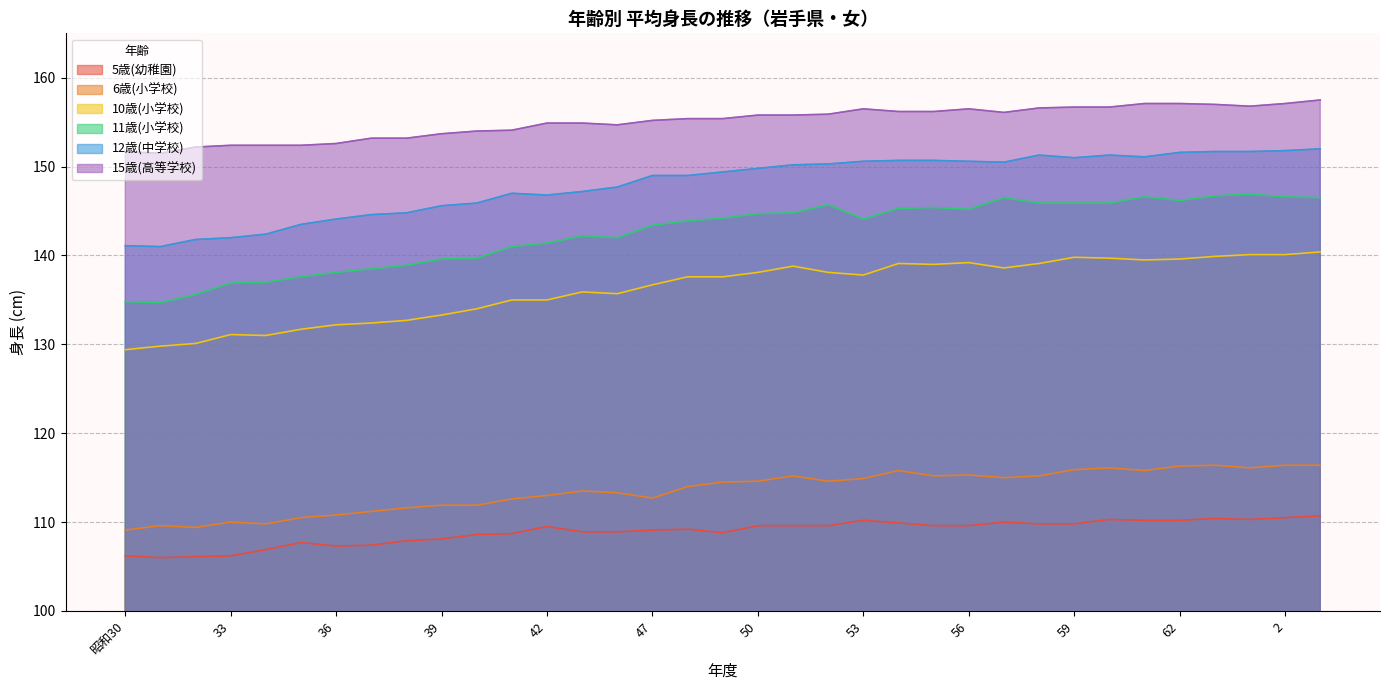

Which label corresponds to the smallest value in the chart?

31